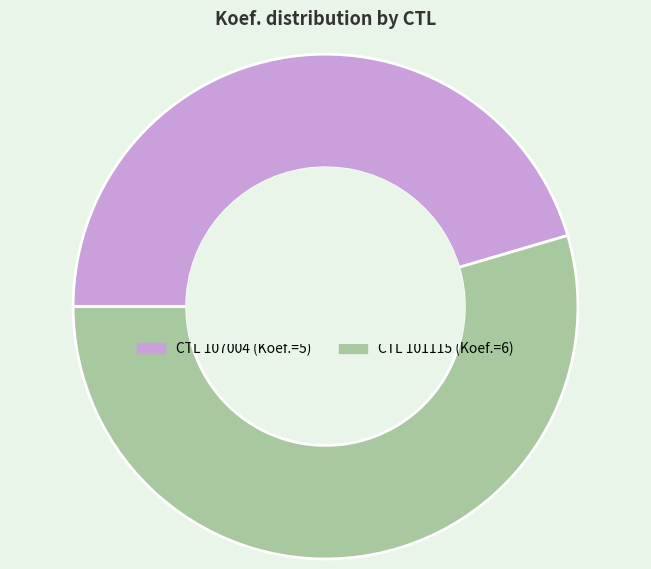

Is there any slice that represents more than half of the pie?

Yes